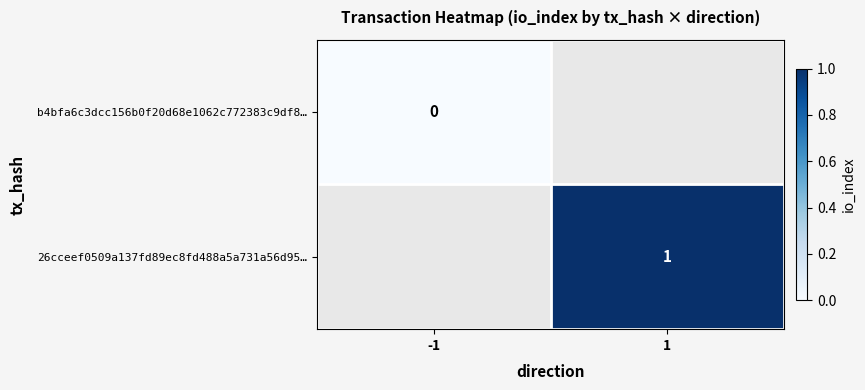

Is it true that 26cceef0509a137fd89ec8fd488a5a731a56d95… equals 2 at 1?

False